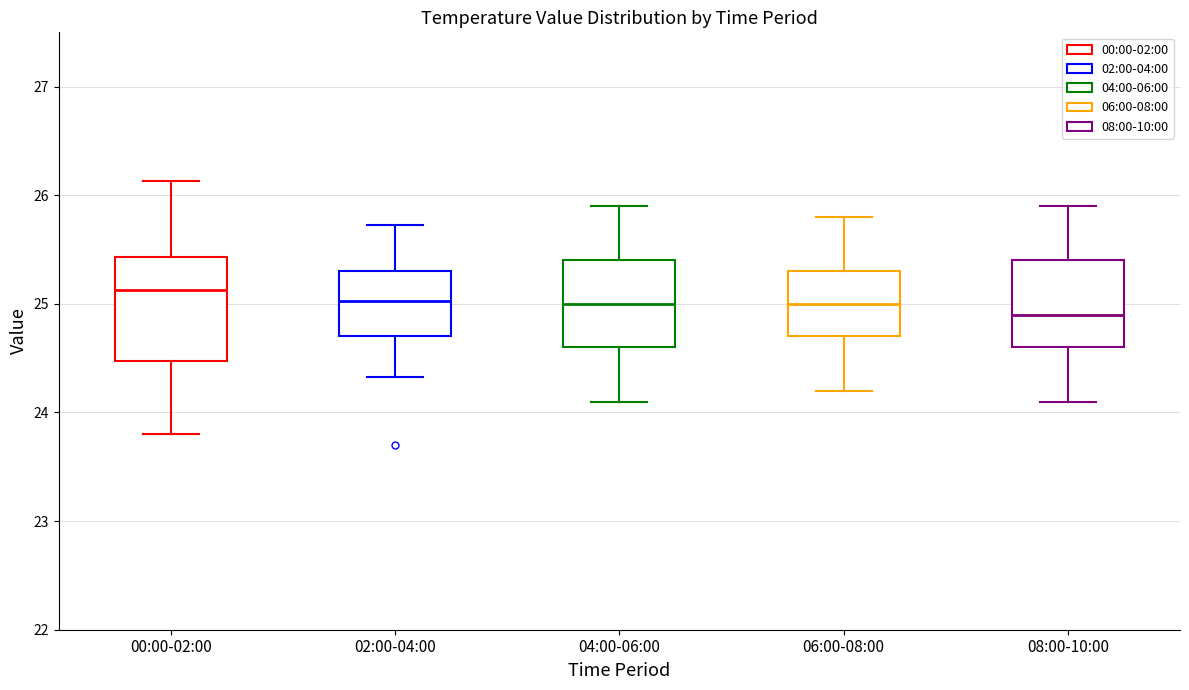

Reading left to right, transcribe this box plot: for each box, give where its median line is, the range the box spans, and where its two whiskers end, as read against the y-axis. The values are not printed on the chart, so give them approximately, as read against the axis.

00:00-02:00: median 25.1, box 24.5 to 25.4, whiskers 23.8 to 26.1
02:00-04:00: median 25.0, box 24.7 to 25.3, whiskers 24.3 to 25.7
04:00-06:00: median 25.0, box 24.6 to 25.4, whiskers 24.1 to 25.9
06:00-08:00: median 25.0, box 24.7 to 25.3, whiskers 24.2 to 25.8
08:00-10:00: median 24.9, box 24.6 to 25.4, whiskers 24.1 to 25.9